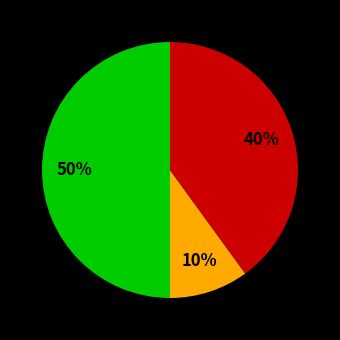

To the nearest percent, what is the difference between the largest and smallest slice percentages?

40%